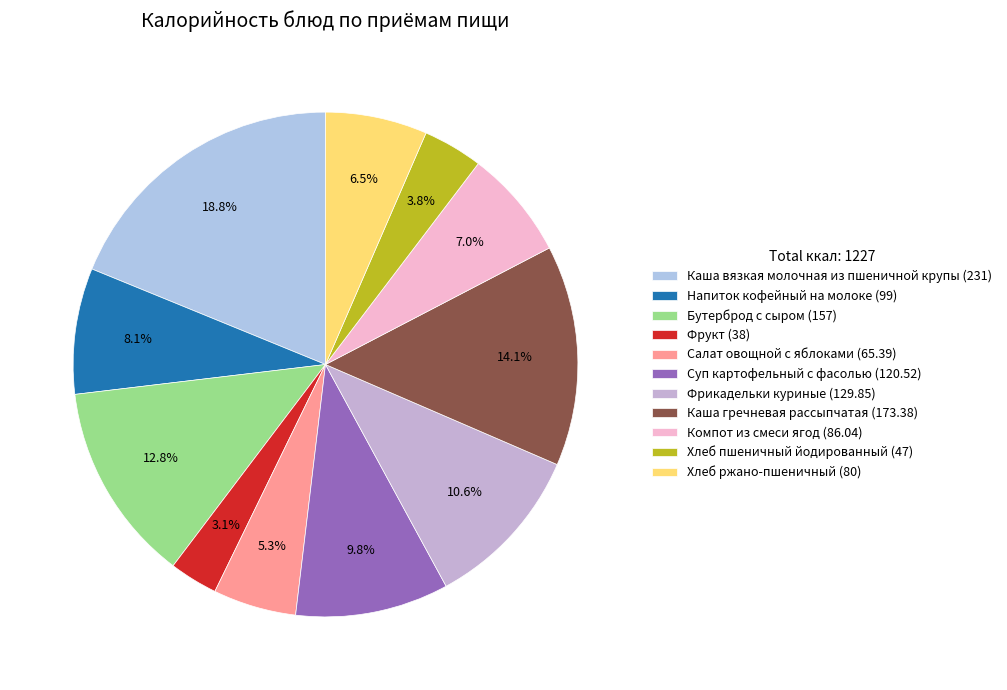

How many slices are in this pie chart?

11